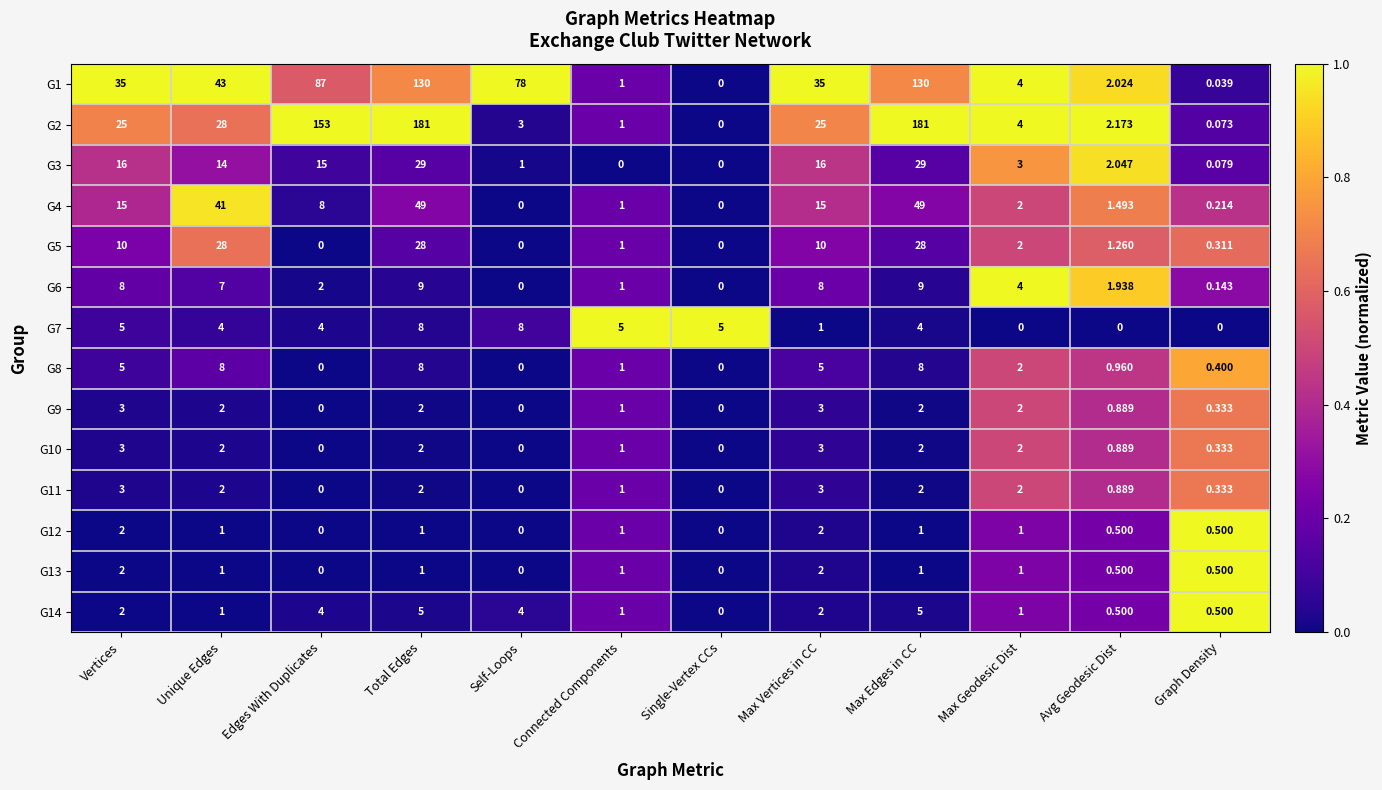

At which label is G3 closest to 14?

Unique Edges